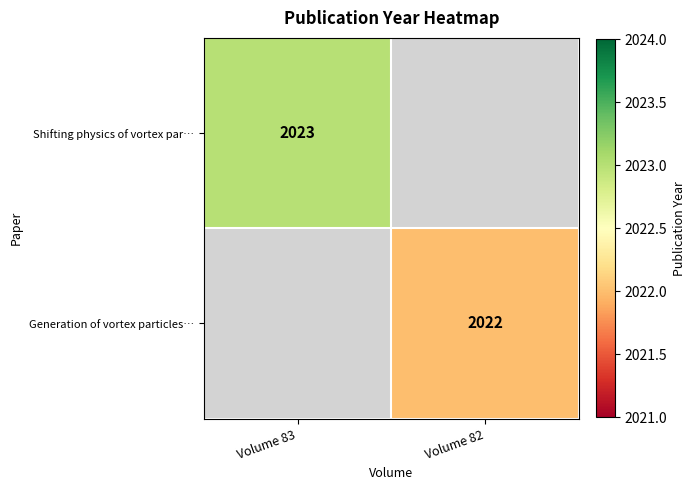

The Shifting physics of vortex par… series shows 2023 at Volume 83. True or false?

True